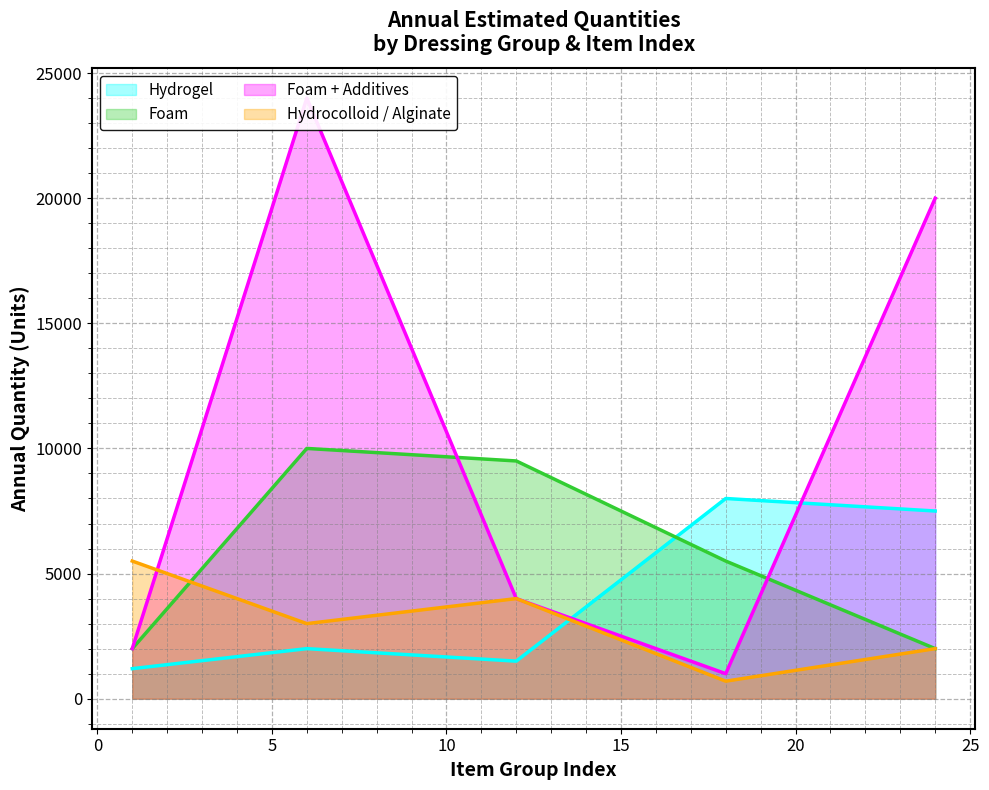

At which label does Foam + Additives reach its peak?

6